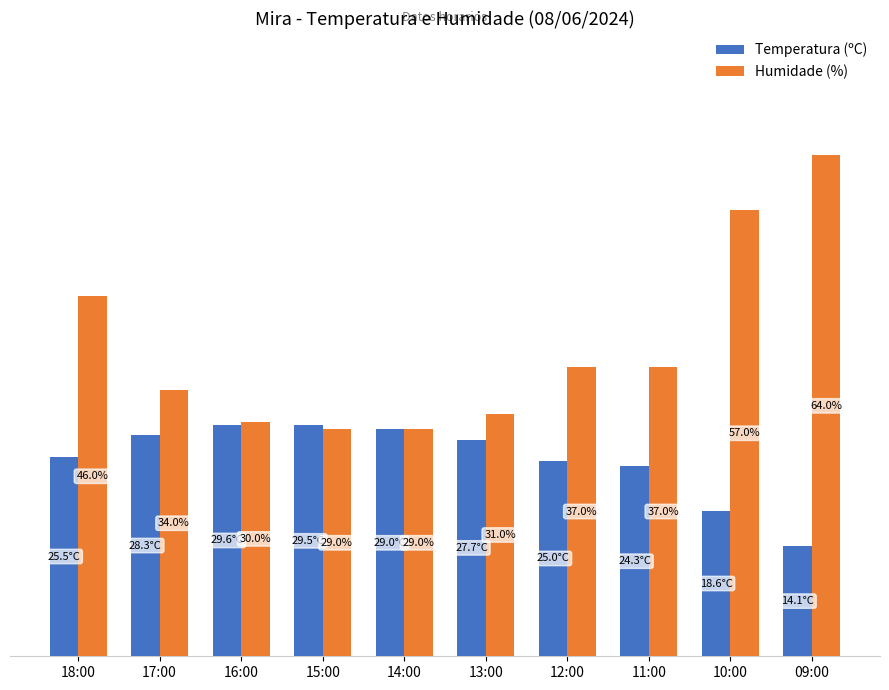

Are the bars horizontal?

No